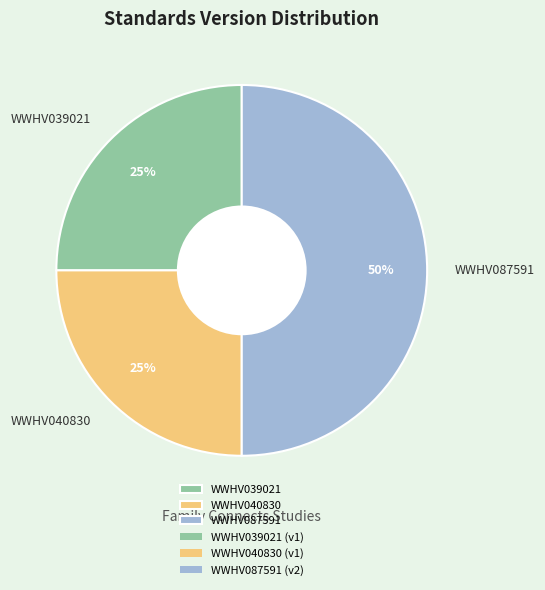

What percentage is the WWHV039021 slice, to the nearest percent?

25%